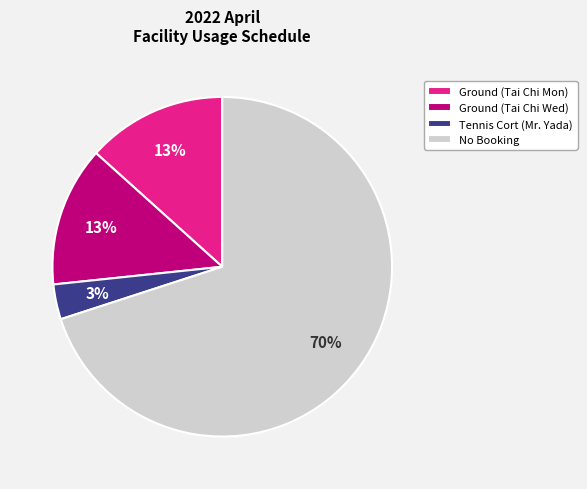

Combined, do No Booking and Tennis Cort (Mr. Yada) account for over 50%?

Yes